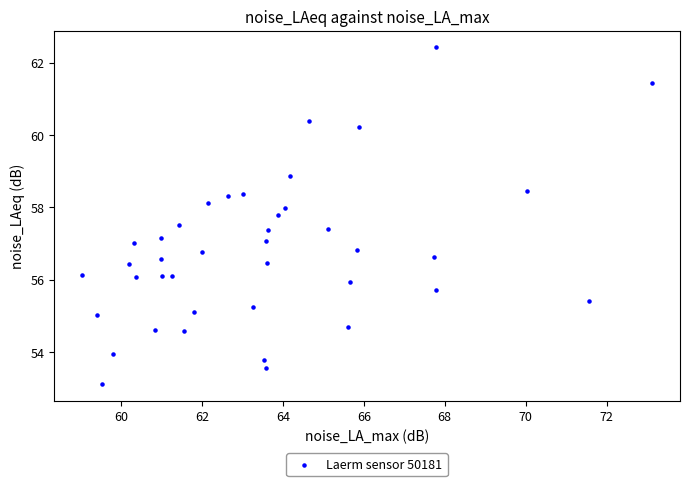

What is the range of X values (max minus min)?

14.1